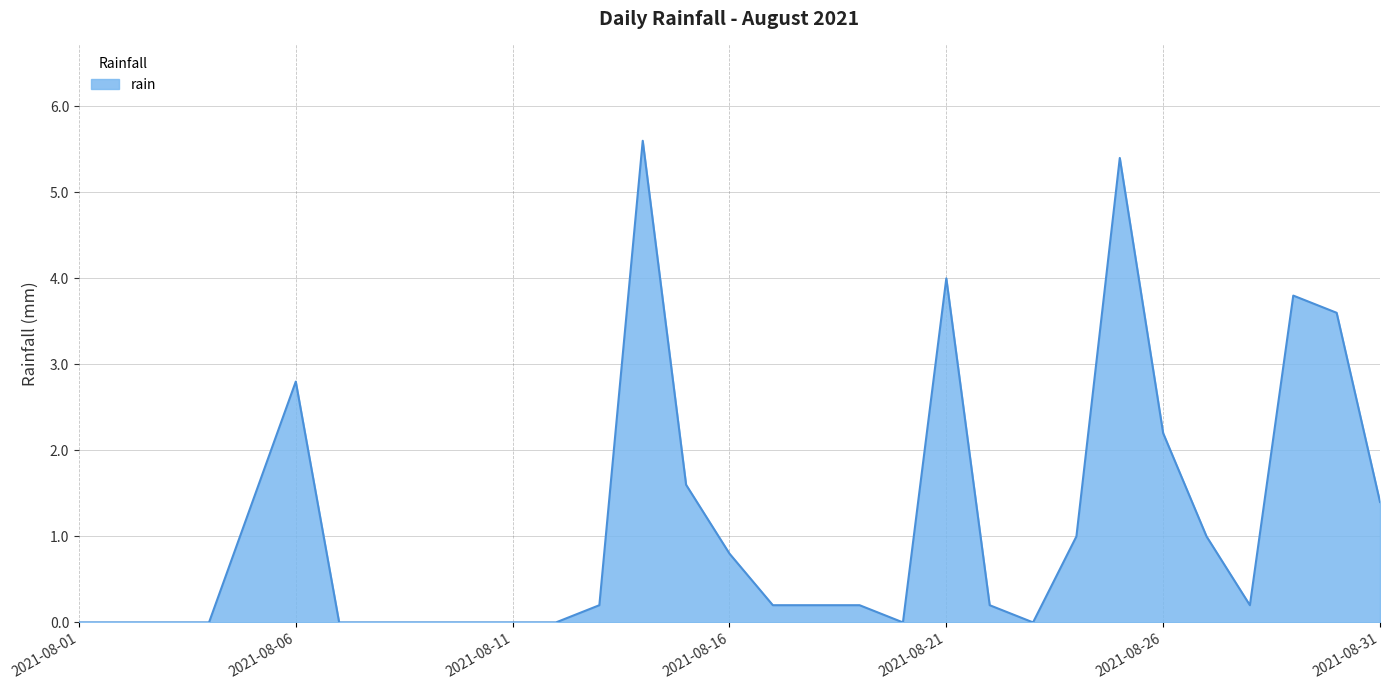

What is the difference between the maximum and minimum values?

5.6